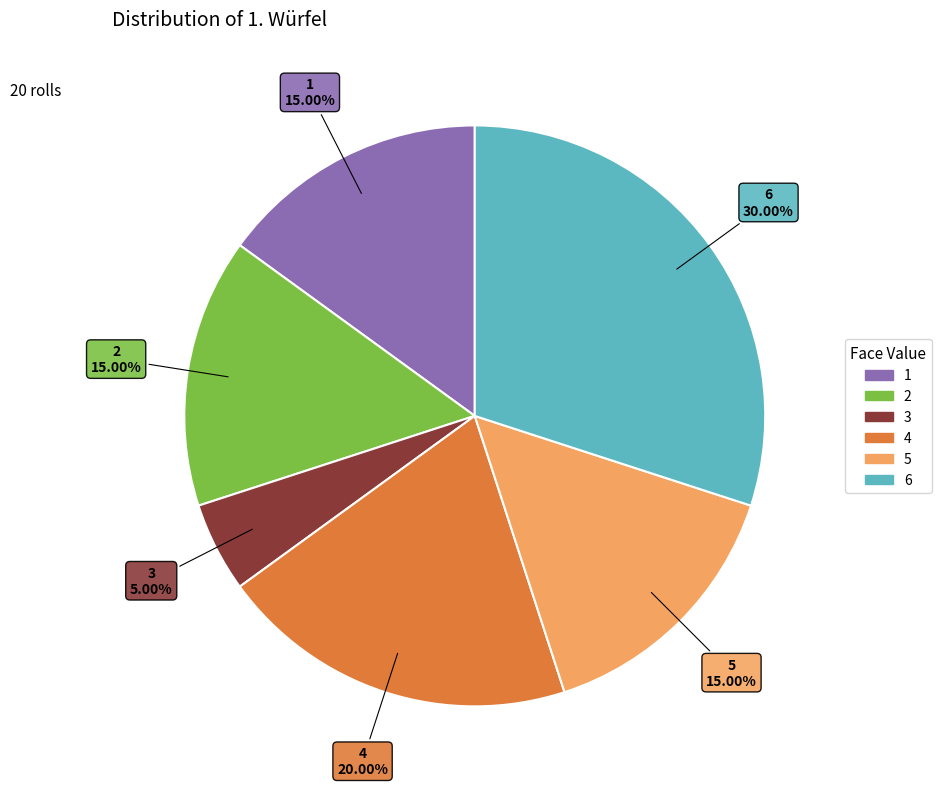

Approximately how many times larger is the value at 6 compared to 1?

2.0